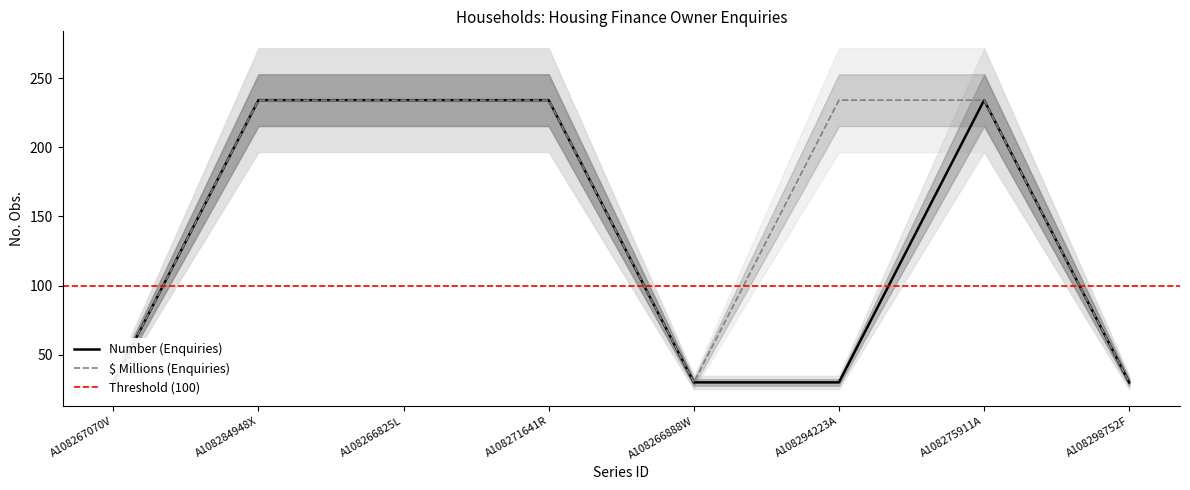

What is the sum of the No. Obs. ($ Millions) values at A108294223A and A108266825L?

468